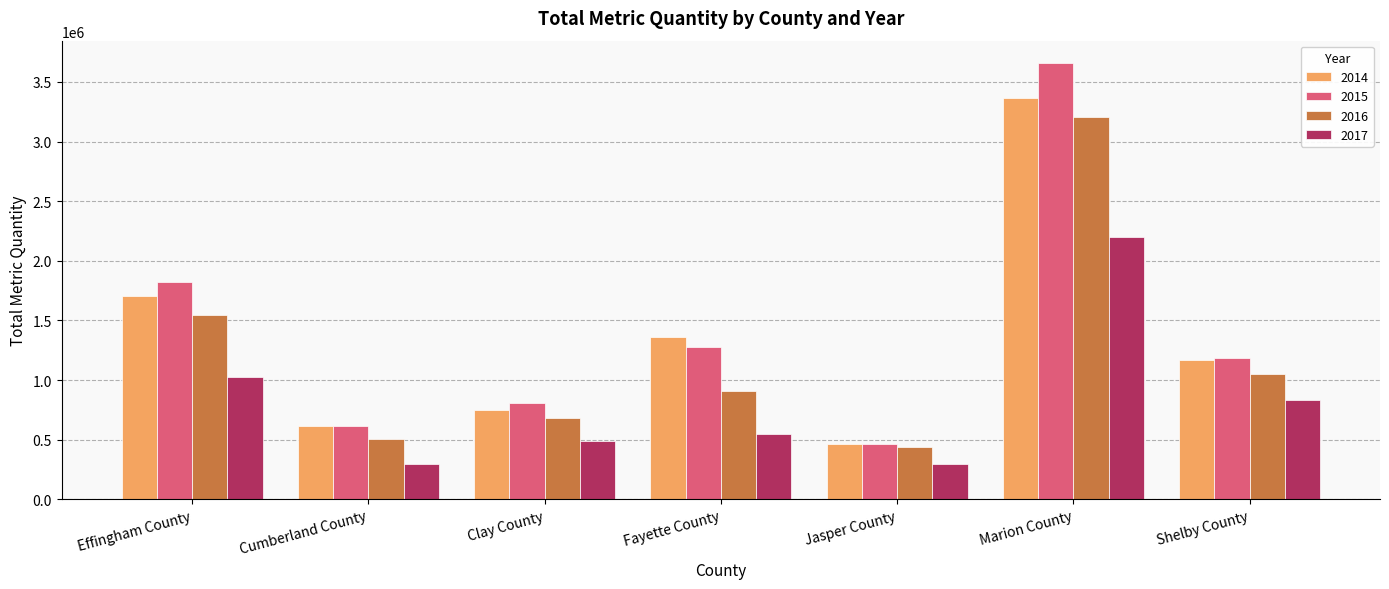

What is the maximum value for 2015?

3662022.0